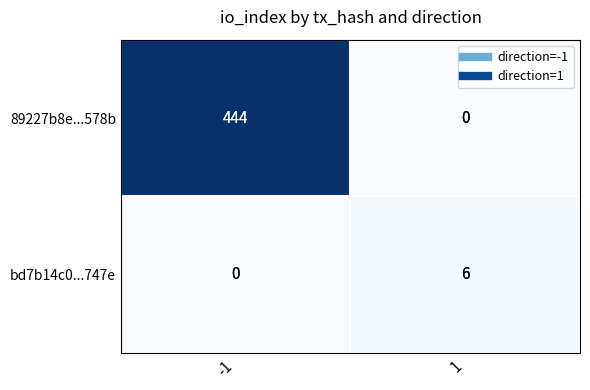

What is the average value of the 89227b8e...578b series?

222